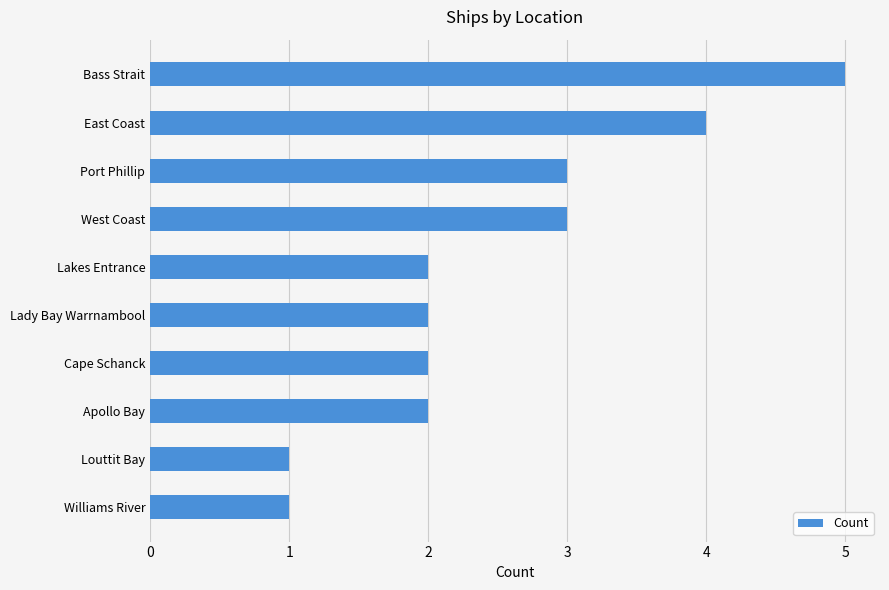

What is the difference between the second highest and minimum values?

3